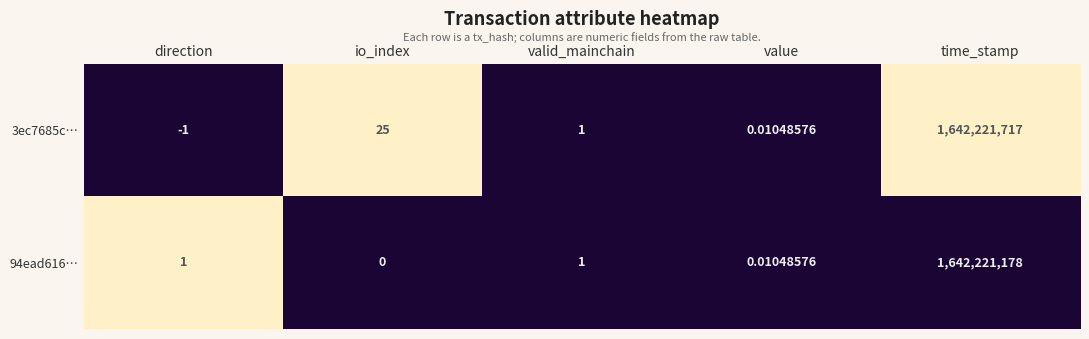

At which category is the sum across all series the highest?

time_stamp